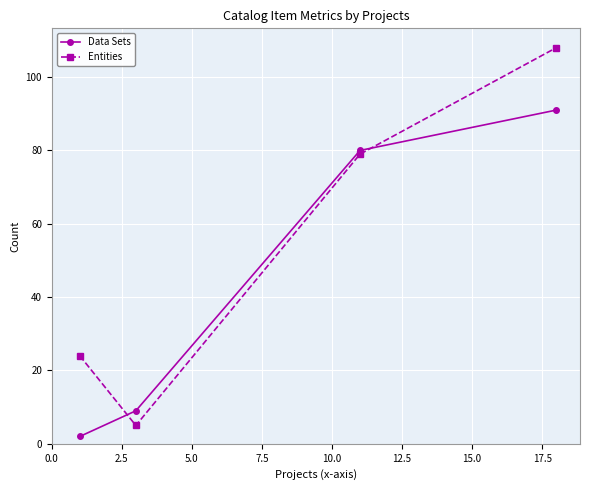

What is the greatest value displayed?

108